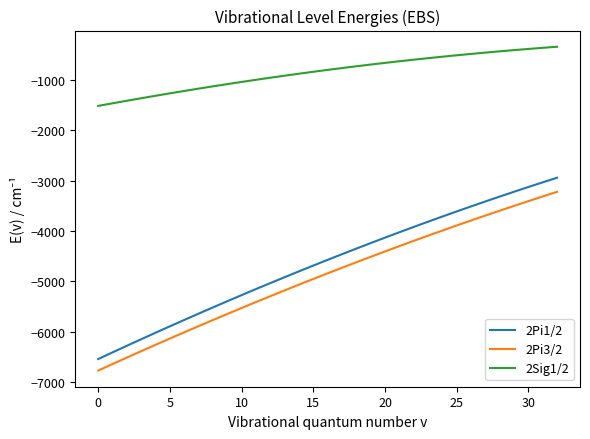

What is the maximum value shown in the chart?

-347.1